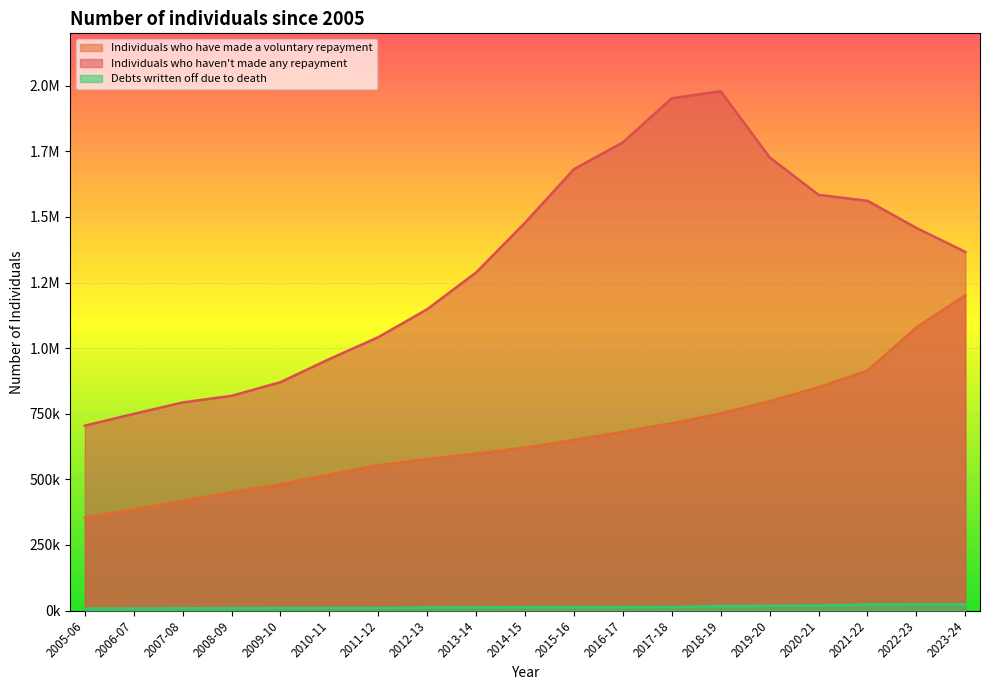

At which label does Debts written off due to death first exceed 12849?

2015-16